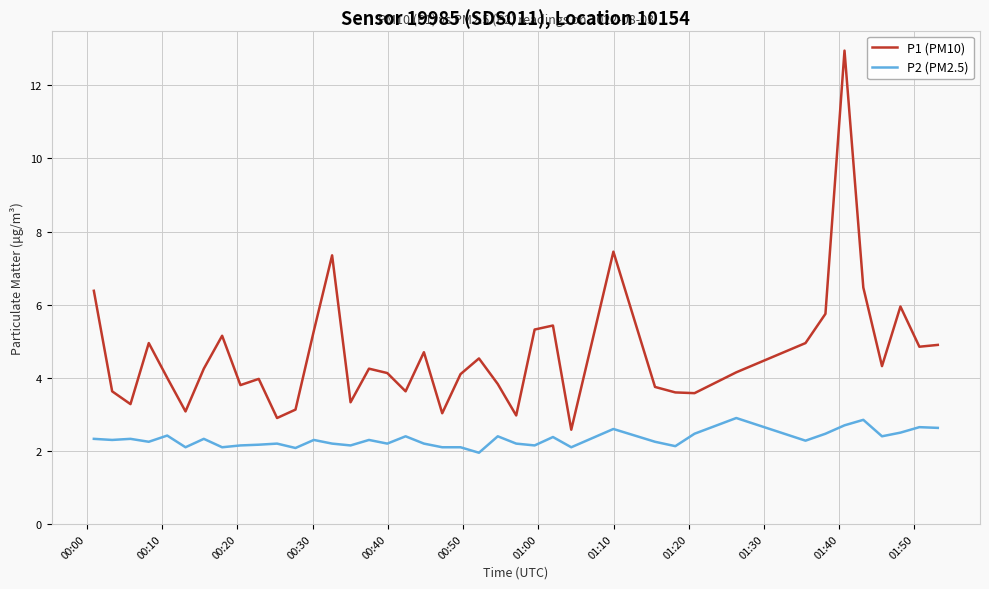

What is the lowest value of the P1 (PM10) series?

2.6